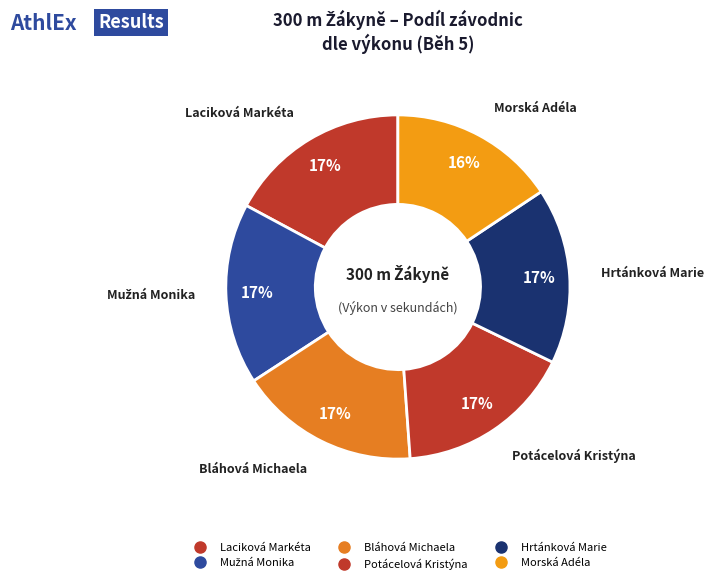

How many slices are in this pie chart?

6